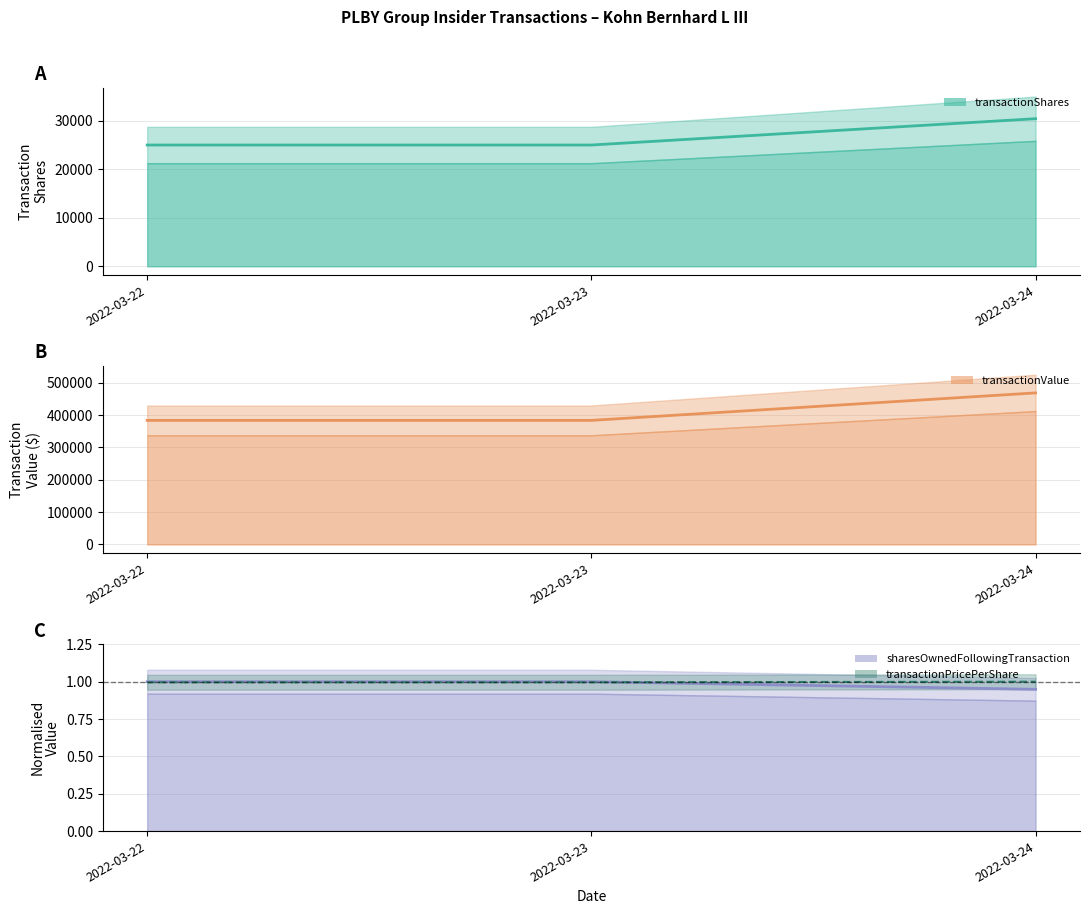

What value does the sharesOwnedFollowingTransaction series have at 2022-03-23?

1.0